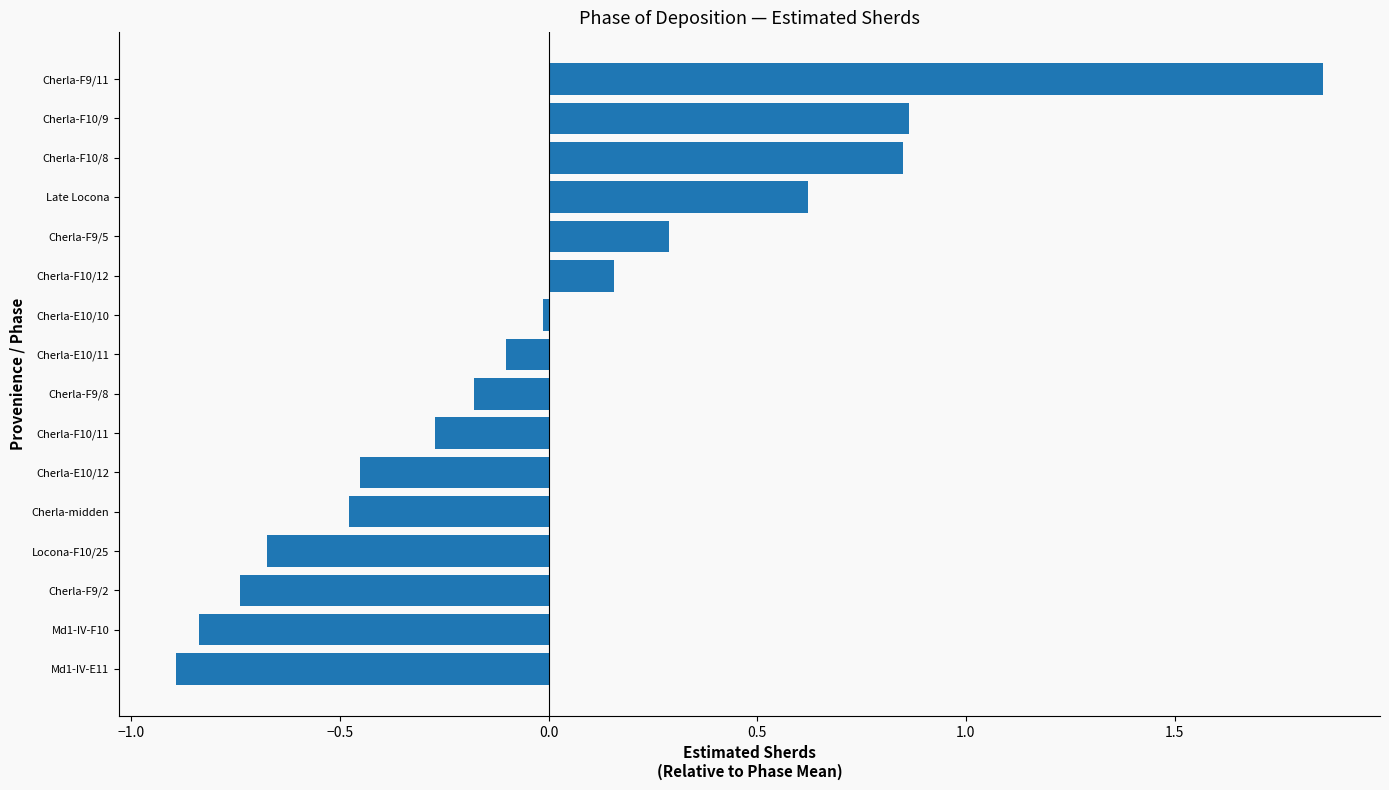

What is the difference between the values at Cherla-F9/11 and Late Locona?

1.2